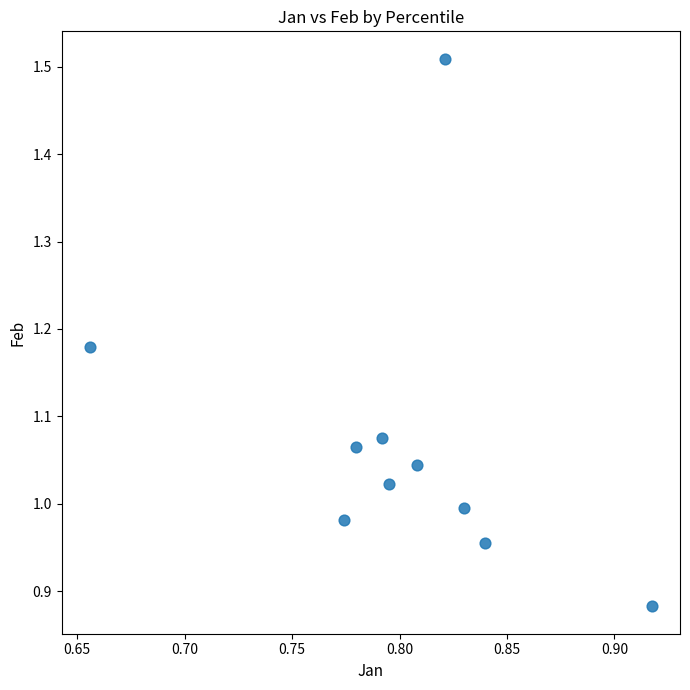

What is the range of Y values (max minus min)?

0.6